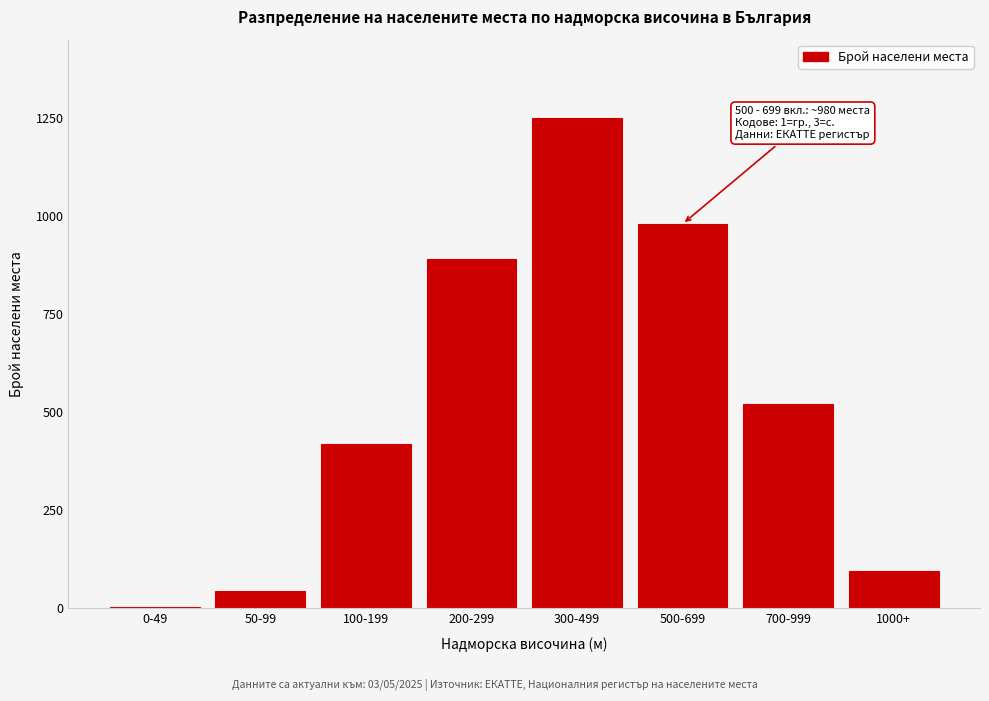

Reading left to right, extract all data points from this chart.

0-49=2	50-99=45	100-199=420	200-299=890	300-499=1250	500-699=980	700-999=520	1000+=95